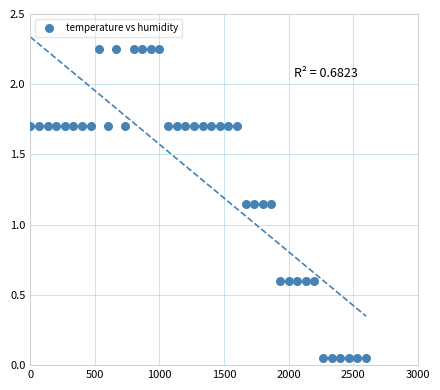

What is the range of X values (max minus min)?

2600.0